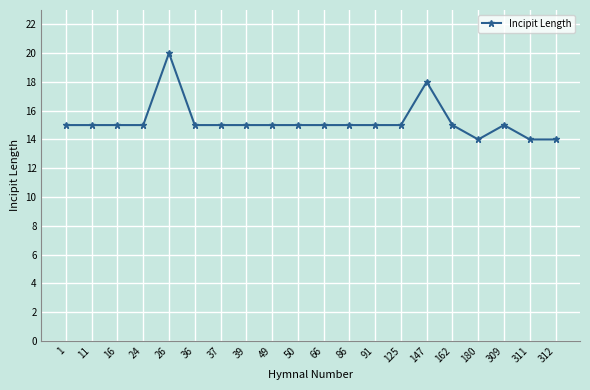

Reading left to right, what are all the values shown in this chart?

1=15	11=15	16=15	24=15	26=20	36=15	37=15	39=15	49=15	50=15	66=15	86=15	91=15	125=15	147=18	162=15	180=14	309=15	311=14	312=14